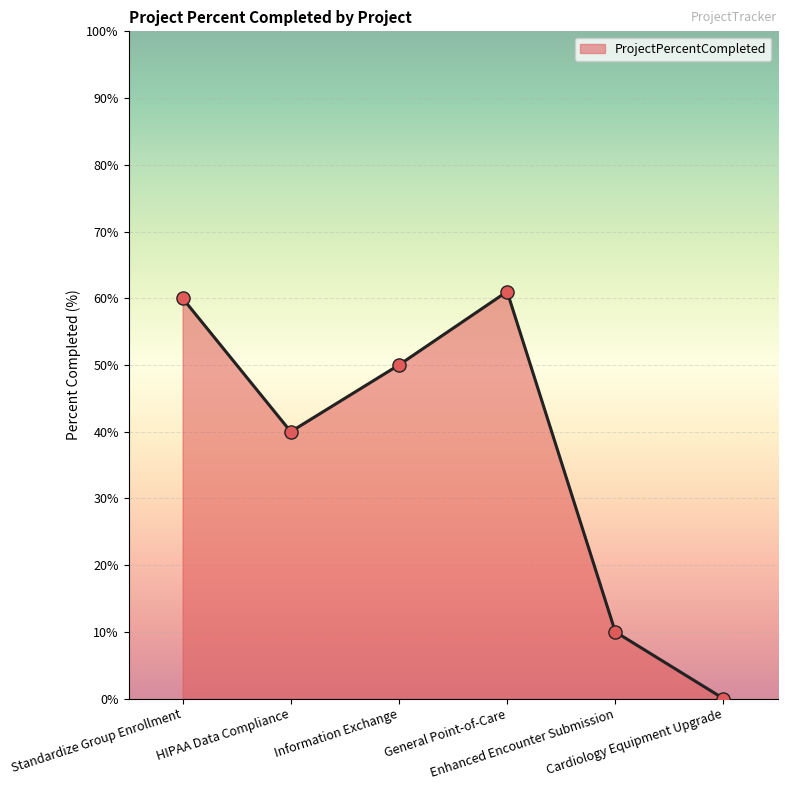

What is the change in value from Enhanced Encounter Submission to Cardiology Equipment Upgrade?

-10